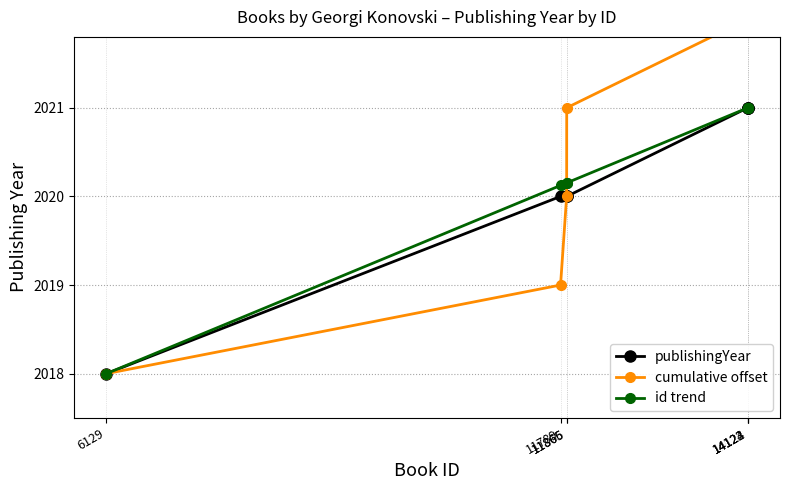

Which has a higher value, 11789 or 11865?

11789